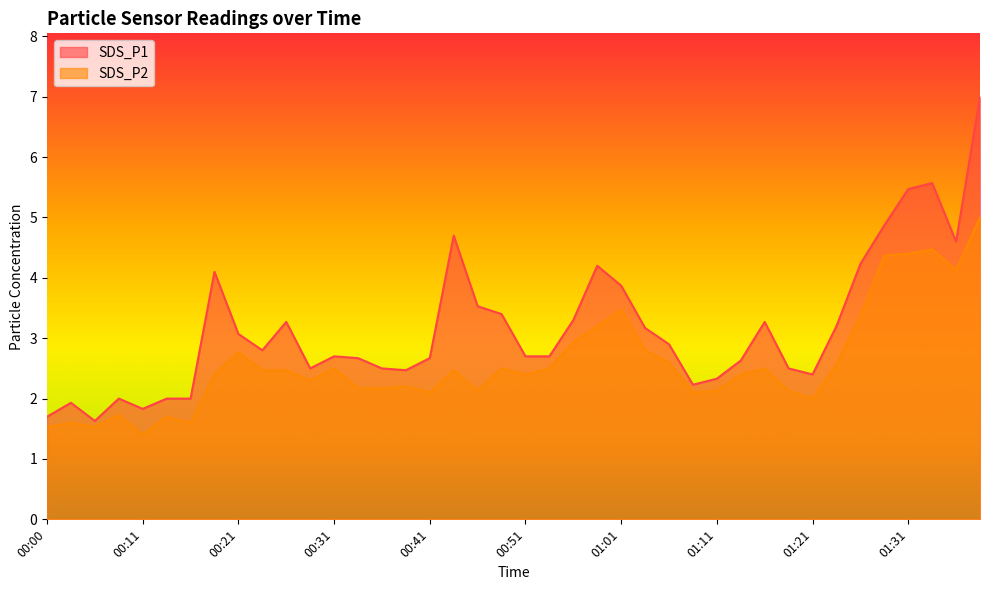

Rank the series by their average value, from lowest to highest.

SDS_P2, SDS_P1